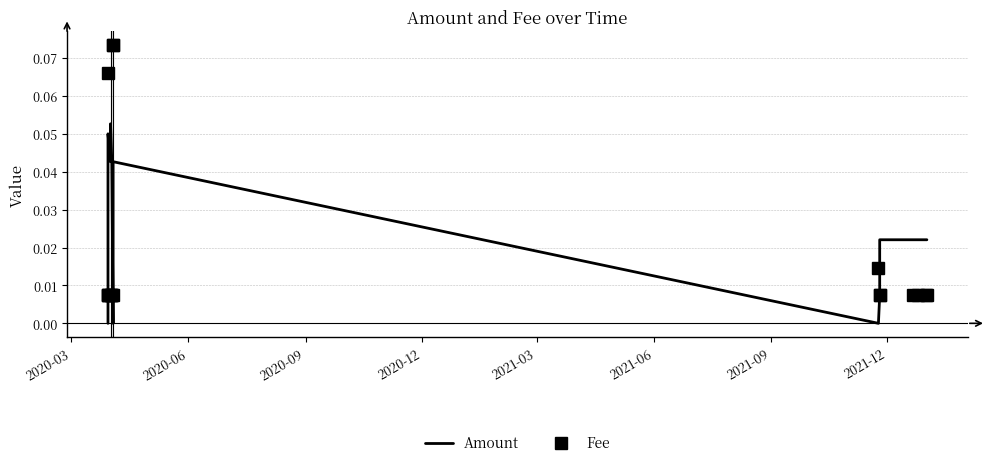

At which label is Amount closest to 0?

2020-03